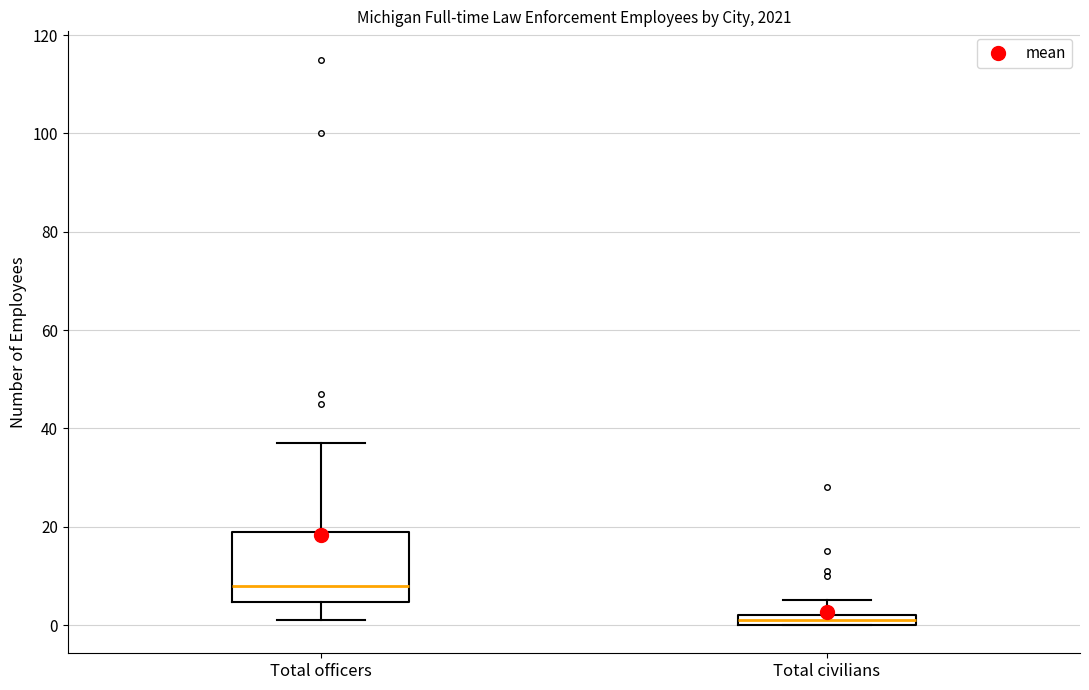

Comparing the boxes themselves (not the whiskers), which one is the tallest?

Total officers